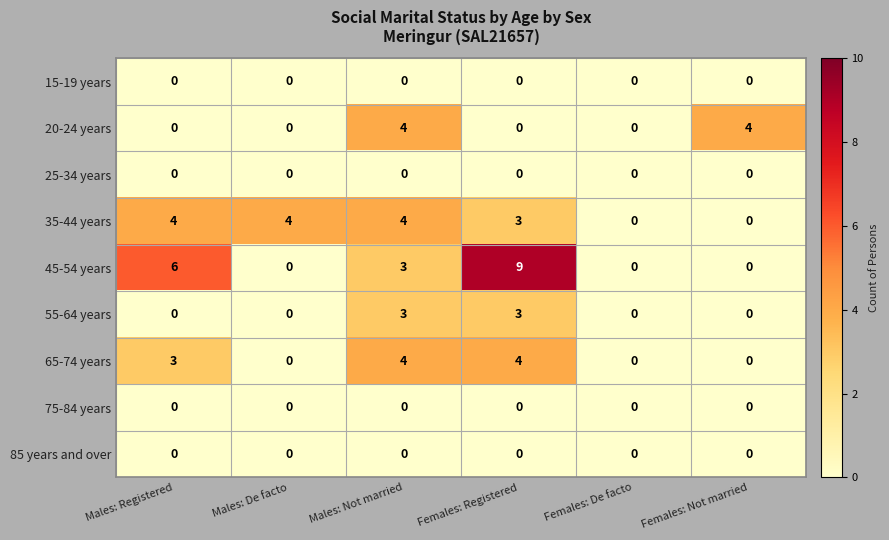

What is the highest value of the 45-54 years series?

9